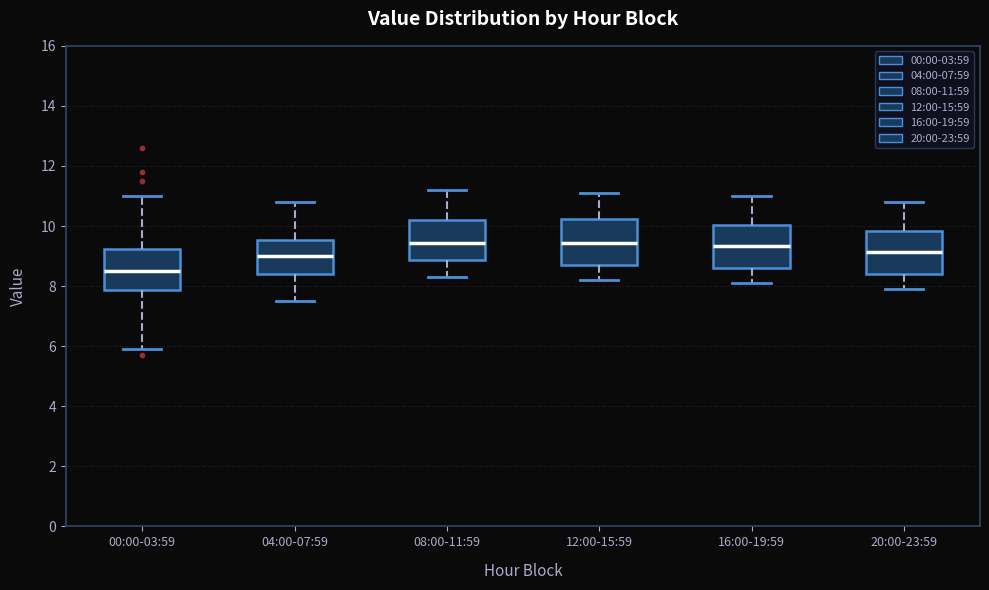

Reading left to right, read every box against the y-axis: the position of its median line, the range the box covers, and the ends of its whiskers. The values are not printed on the chart, so give them approximately, as read against the axis.

00:00-03:59: median 8.6, box 7.8 to 9.2, whiskers 6.0 to 11.0
04:00-07:59: median 9.0, box 8.4 to 9.6, whiskers 7.6 to 10.8
08:00-11:59: median 9.4, box 8.8 to 10.2, whiskers 8.4 to 11.2
12:00-15:59: median 9.4, box 8.8 to 10.2, whiskers 8.2 to 11.2
16:00-19:59: median 9.4, box 8.6 to 10.0, whiskers 8.2 to 11.0
20:00-23:59: median 9.2, box 8.4 to 9.8, whiskers 8.0 to 10.8